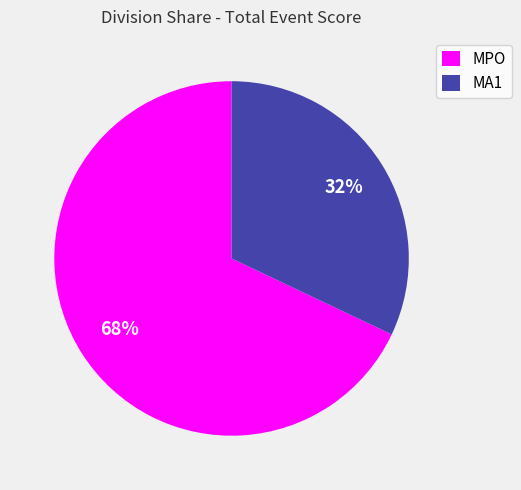

Rank the categories by value from highest to lowest.

MPO, MA1